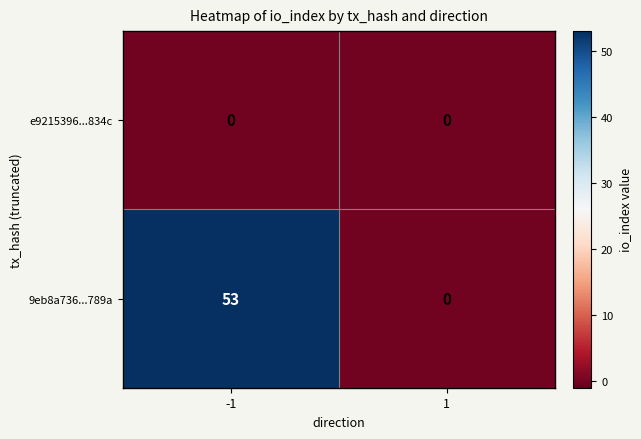

What is the difference between the highest and lowest values at -1?

53